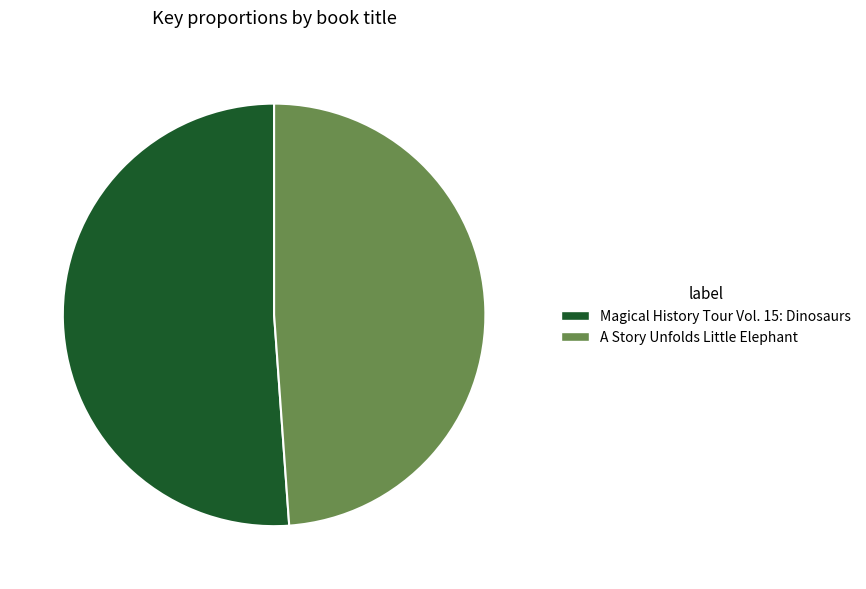

Which category has the biggest portion of the pie?

Magical History Tour Vol. 15: Dinosaurs